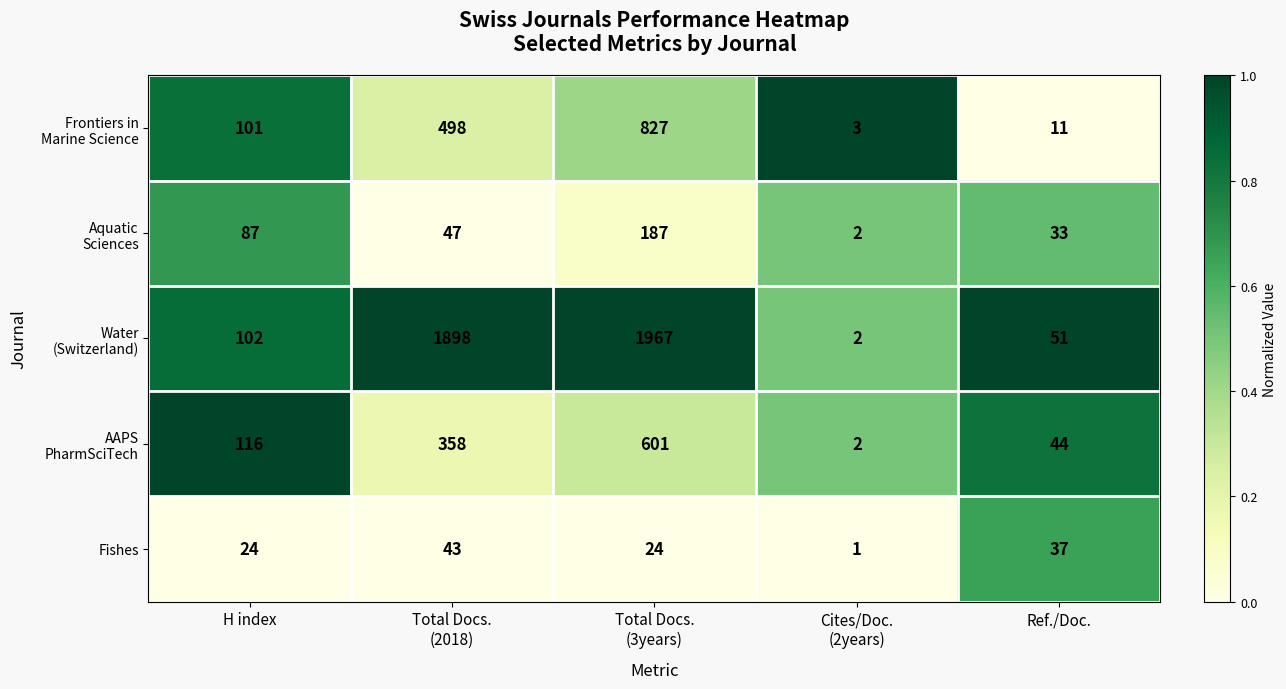

What is the greatest value displayed?

1967